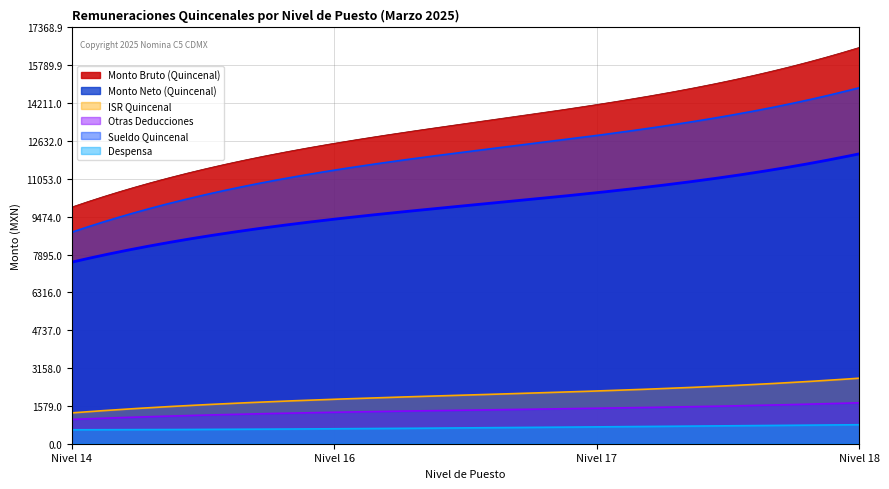

Where does the Otras Deducciones series first go above 1479?

Nivel 17